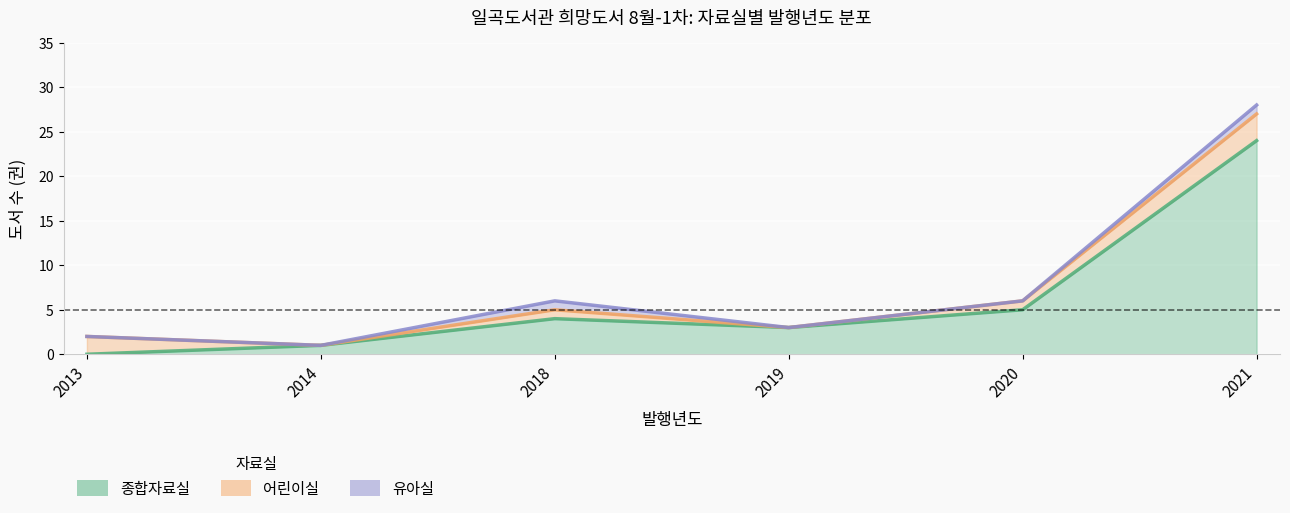

What is the difference between the highest and lowest values at 2013?

2